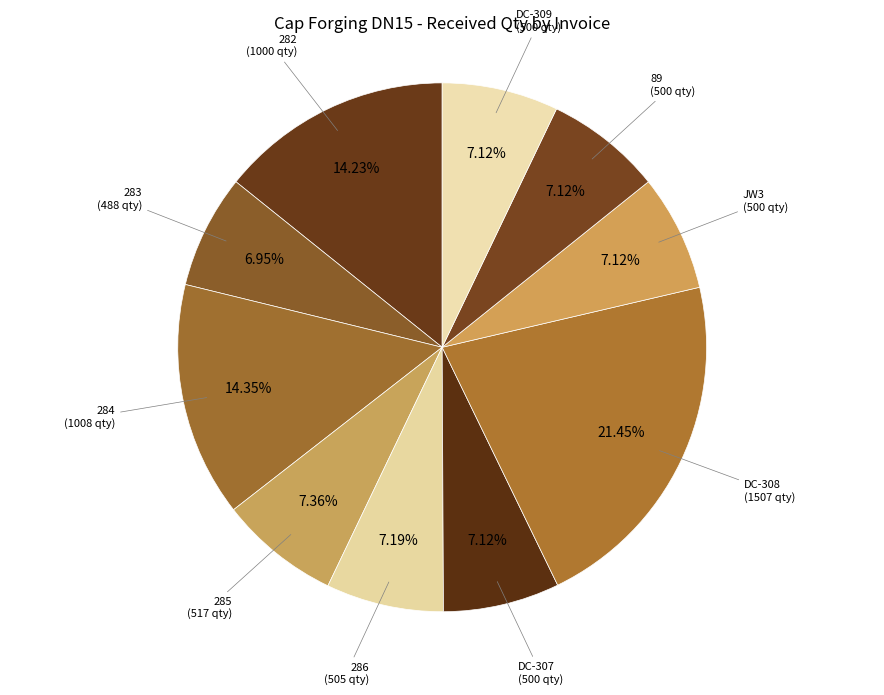

How many slices are in this pie chart?

10